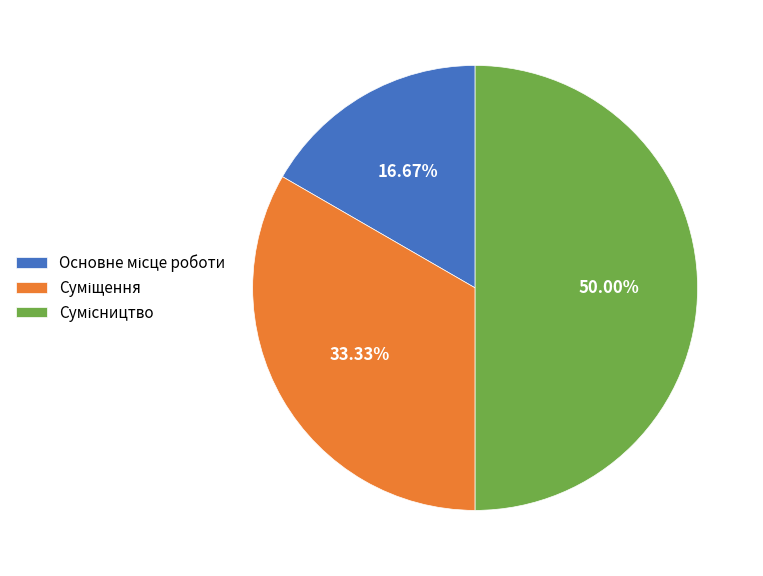

To the nearest percent, what portion does Сумісництво represent?

50%